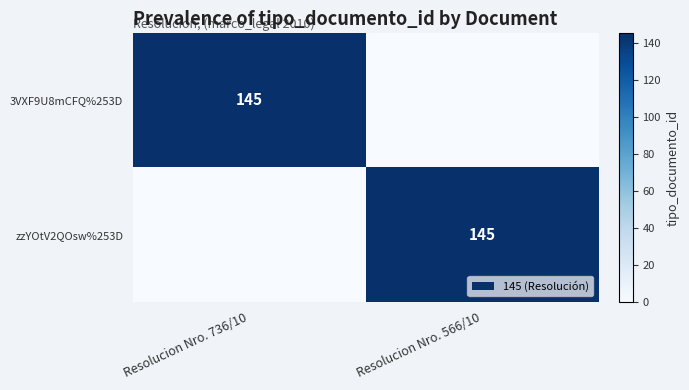

The 3VXF9U8mCFQ%253D series shows 73 at Resolucion Nro. 736/10. True or false?

False